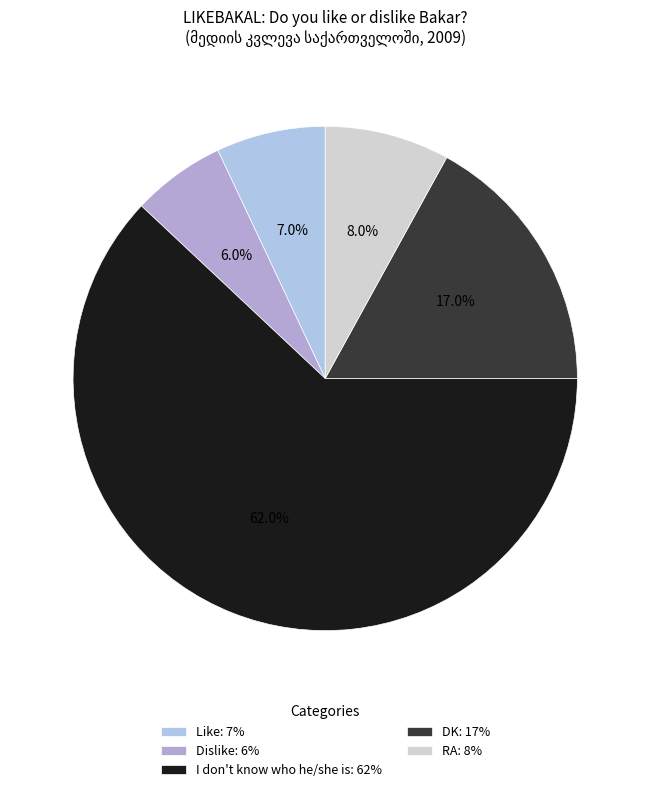

What is the ratio of the value at Dislike to the value at DK?

0.4